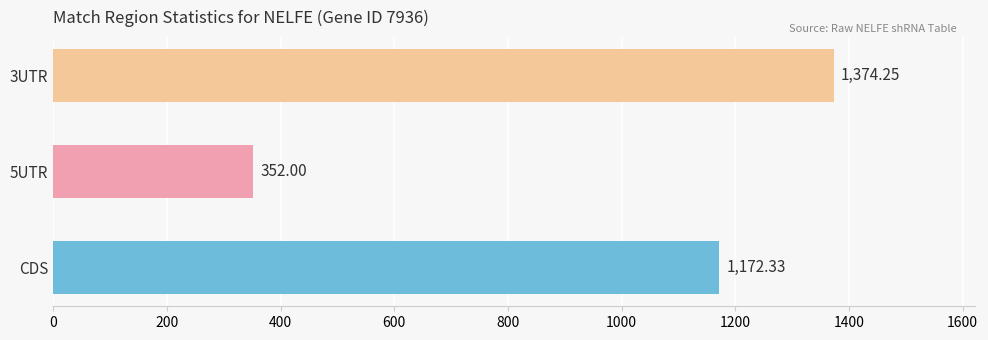

Approximately how many times larger is the value at 5UTR compared to CDS?

0.3